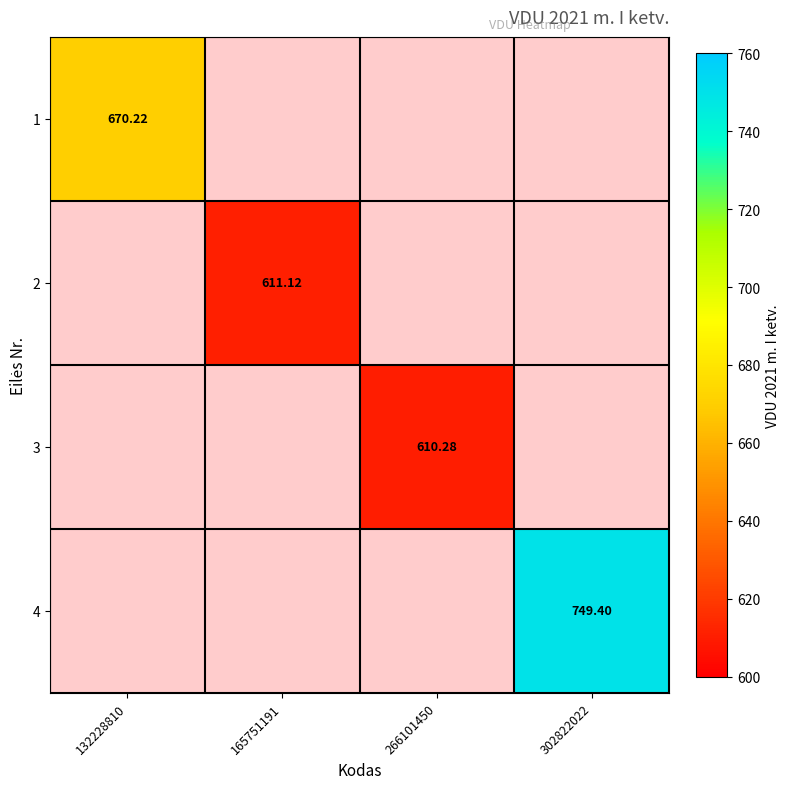

How many positive values does the 3 series have?

1